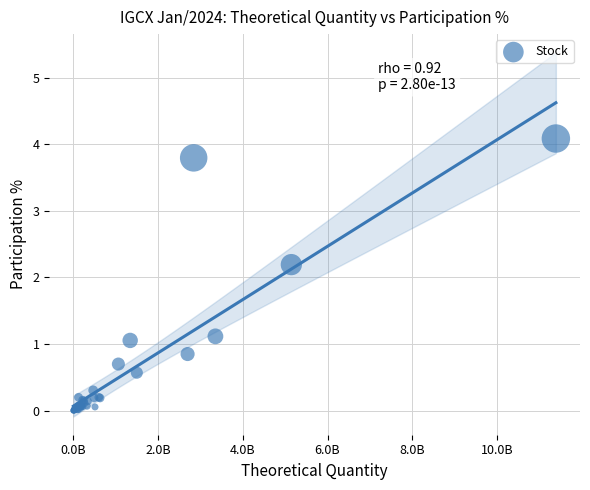

What Y value in the scatter plot is closest to 2?

2.2